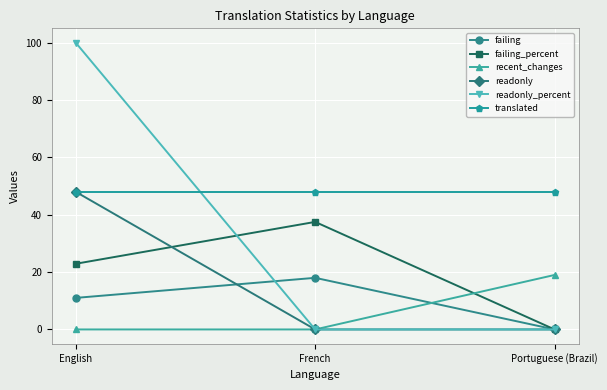

Which series changed the most between English and French?

readonly_percent